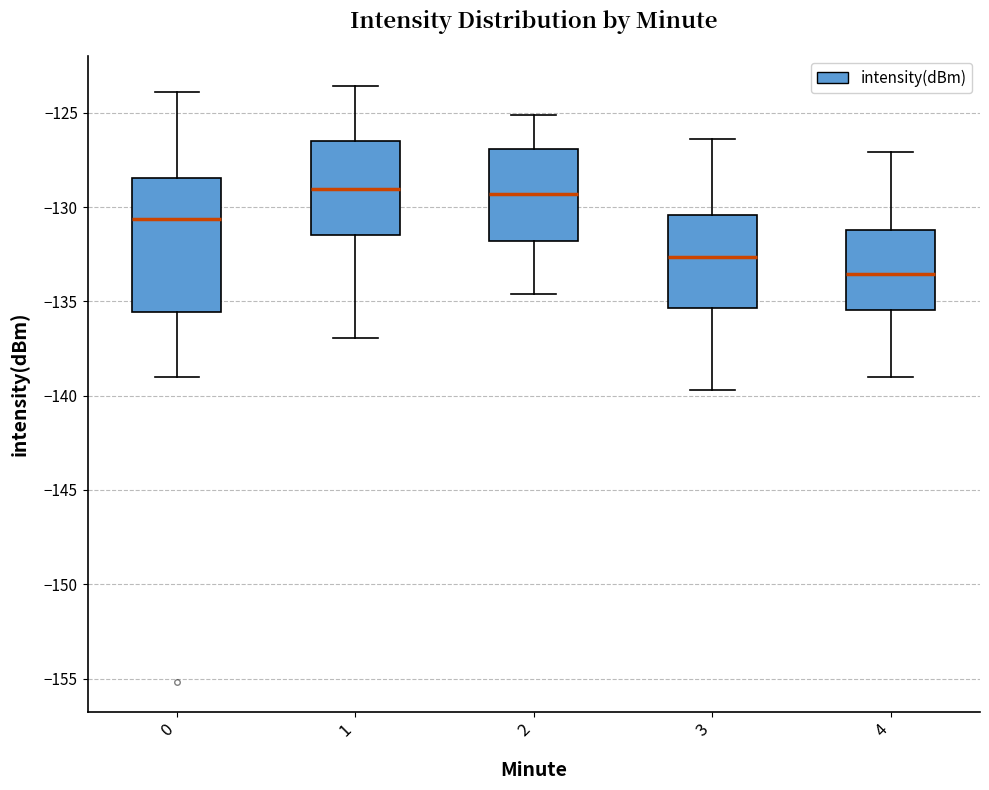

Which box's median line is the lowest?

4